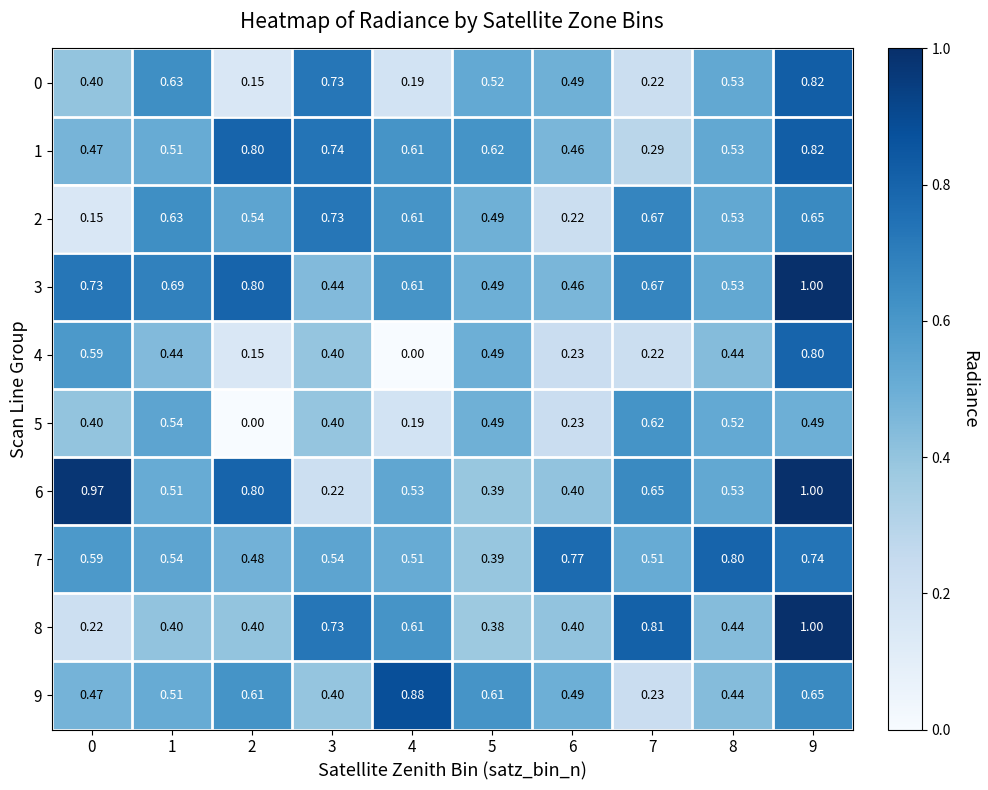

Is the value of 6 at 3 greater than the value of 1 at 8?

No